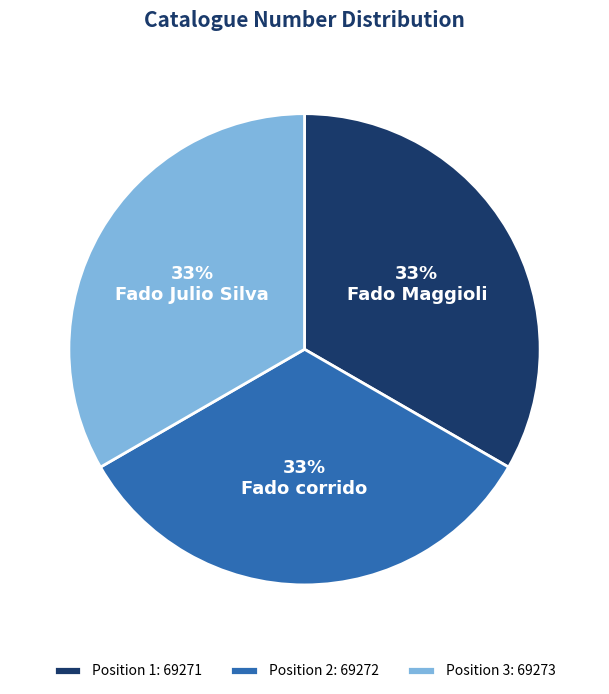

Approximately how many times larger is the value at Fado Julio Silva compared to Fado corrido?

1.0